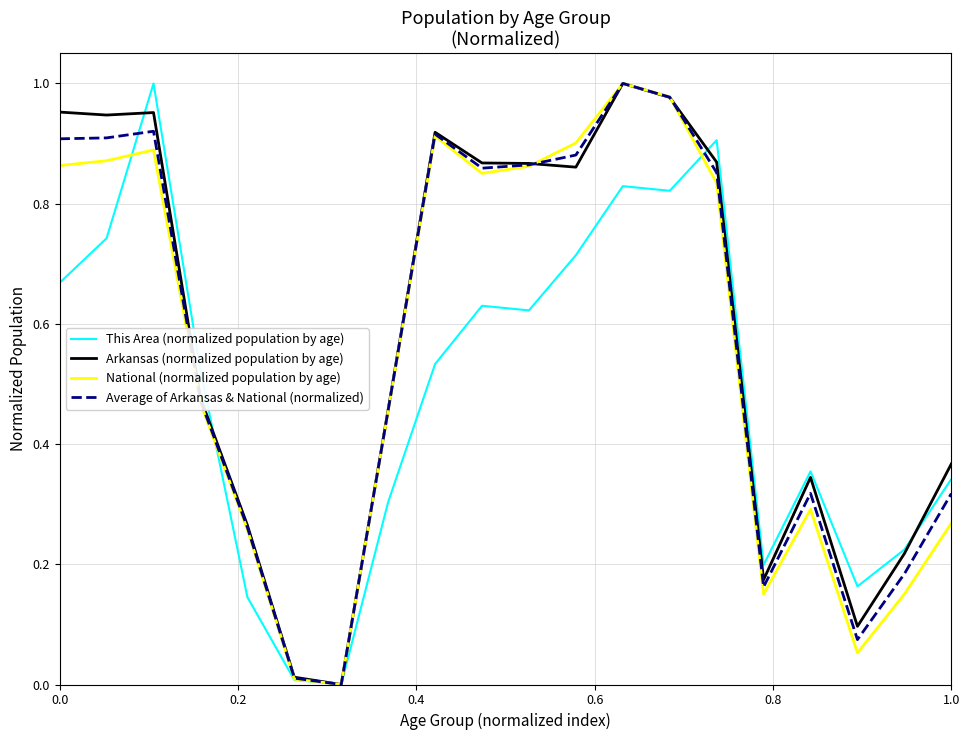

Does the chart have visible grid lines?

Yes